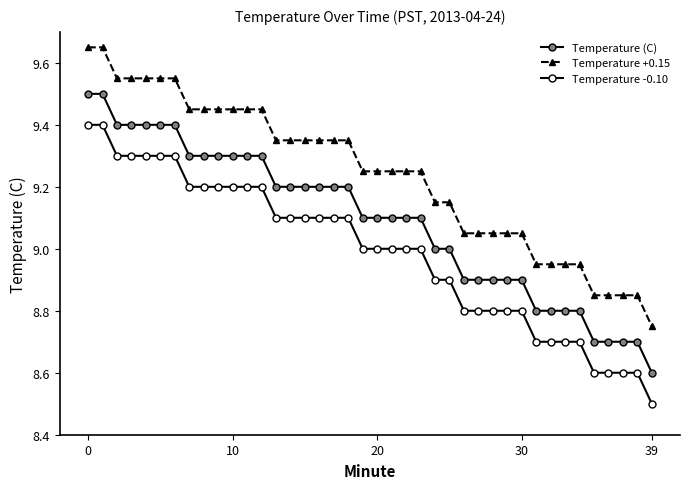

Does the chart have visible grid lines?

No